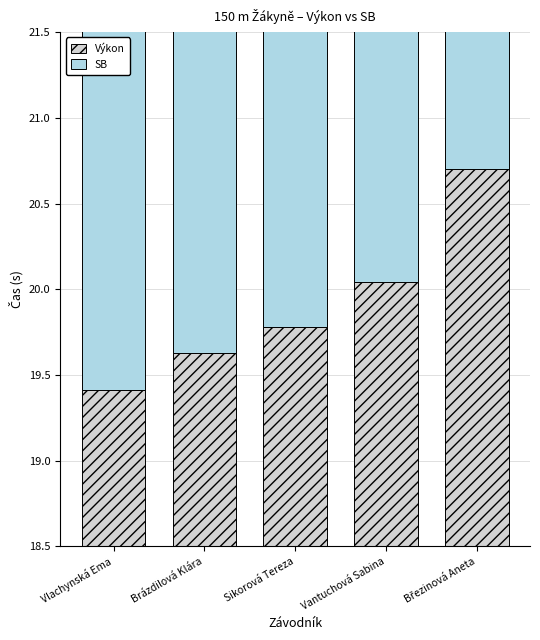

The SB series shows 31.2 at Vantuchová Sabina. True or false?

False